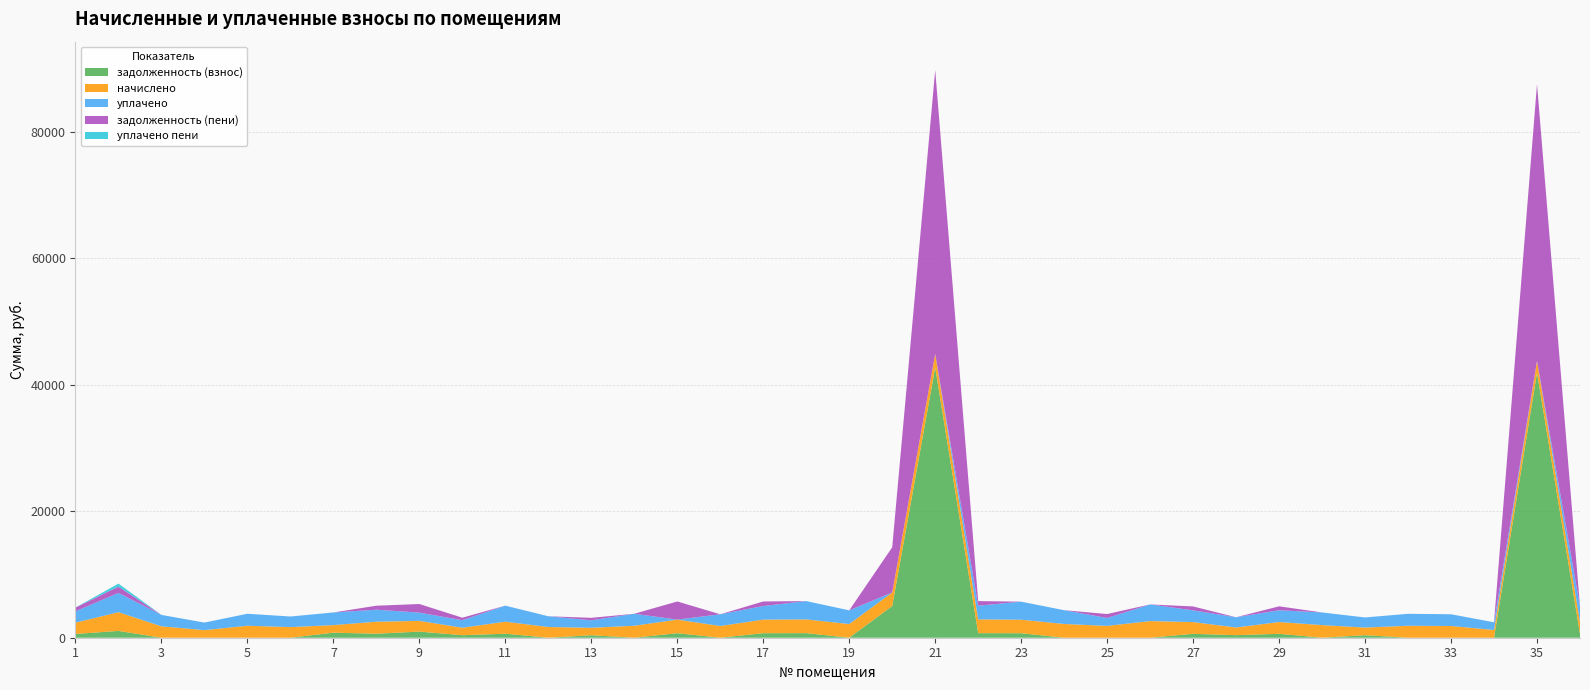

Reading right to left, transcribe all the data shown in this chart.

задолженность (взнос): 618.2	41901.2	0.0	0.0	0.0	400.6	0.0	620.6	404.3	618.2	0.0	0.0	0.0	712.8	723.9	42736.3	5007.0	0.0	723.9	716.5	0.0	716.5	0.0	393.3	0.0	634.2	395.7	968.0	632.9	798.9	0.0	0.0	0.0	0.0	1078.5	596.1
начислено: 1854.6	1873.0	1220.4	1854.6	1891.4	1202.0	1998.4	1862.0	1213.0	1854.6	2632.5	1873.0	2175.3	2138.5	2171.6	2145.8	2145.8	2164.3	2171.6	2149.5	1854.6	2149.5	1895.1	1179.8	1696.0	1902.5	1187.2	1696.0	1898.8	1198.3	1677.6	1895.1	1198.3	1802.9	2960.7	1788.2
уплачено: 2472.8	0.0	1220.4	1854.6	1891.4	1602.6	1998.4	1862.0	1617.4	1854.6	2632.5	1248.7	2175.3	2851.3	2171.6	0.0	0.0	2164.3	2895.5	2149.5	1854.6	0.0	1895.1	1179.8	1696.0	2536.6	1187.2	1304.8	1898.8	1997.2	1677.6	1895.1	1198.3	1802.9	3052.3	1788.2
задолженность (пени): 0.0	43774.2	0.0	0.0	0.0	0.0	0.0	620.6	0.0	618.2	0.0	624.3	0.0	0.0	723.9	44882.2	7152.8	0.0	0.0	716.5	0.0	2866.0	0.0	393.3	0.0	0.0	395.7	1359.3	632.9	0.0	0.0	0.0	0.0	0.0	986.9	596.1
уплачено пени: 0.0	0.0	0.0	0.0	0.0	0.0	0.0	0.0	0.0	0.0	0.0	0.0	0.0	0.0	0.0	0.0	0.0	0.0	0.0	0.0	0.0	0.0	0.0	0.0	0.0	0.0	1.6	0.0	0.0	0.0	0.0	0.0	0.0	0.0	477.5	0.0